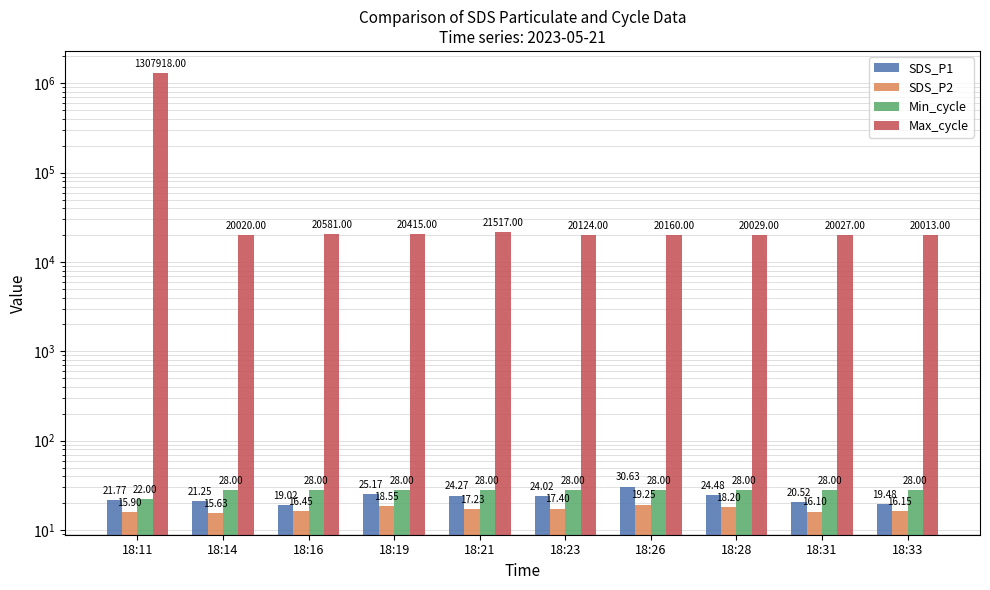

How many series are shown in this chart?

4